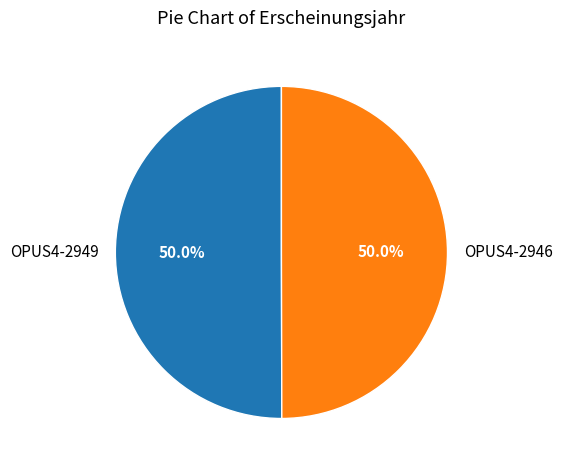

True or false: OPUS4-2949 accounts for 50% of the total.

True